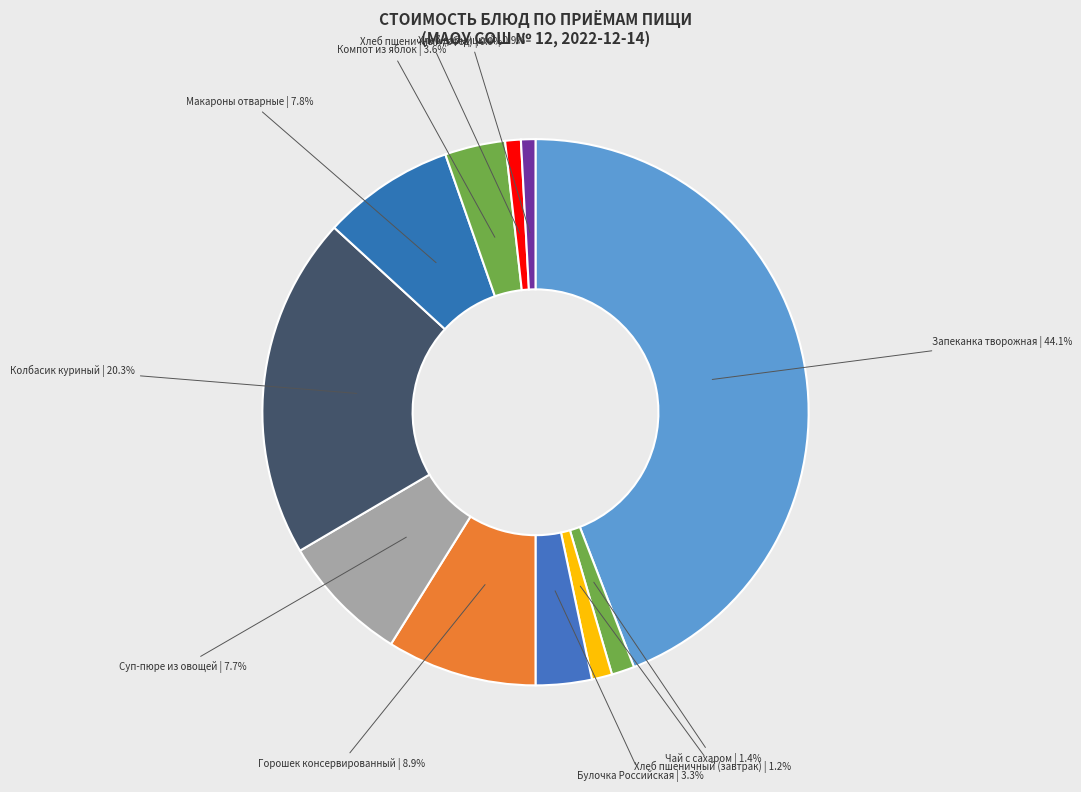

What percentage is the Суп-пюре из овощей slice, to the nearest percent?

8%